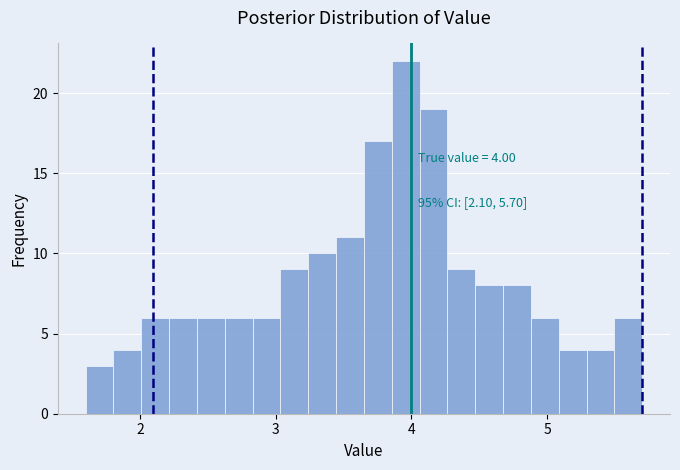

Read against the x-axis, roughly where is the centre of the tallest bar?

4.0